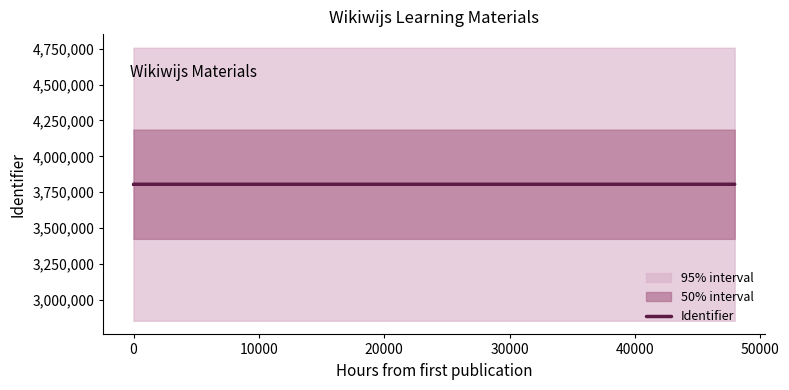

Count the number of values greater than 3805516.

2